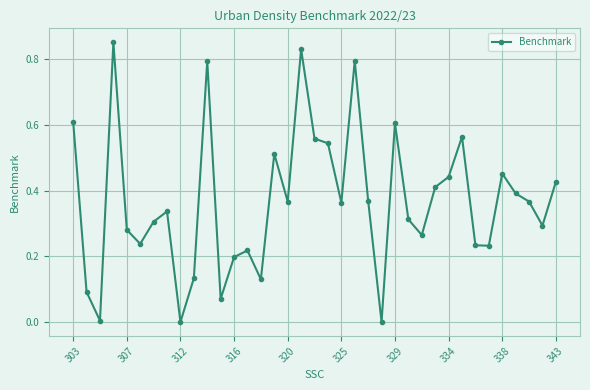

True or false: there are more than 0 points higher than both neighbors.

True